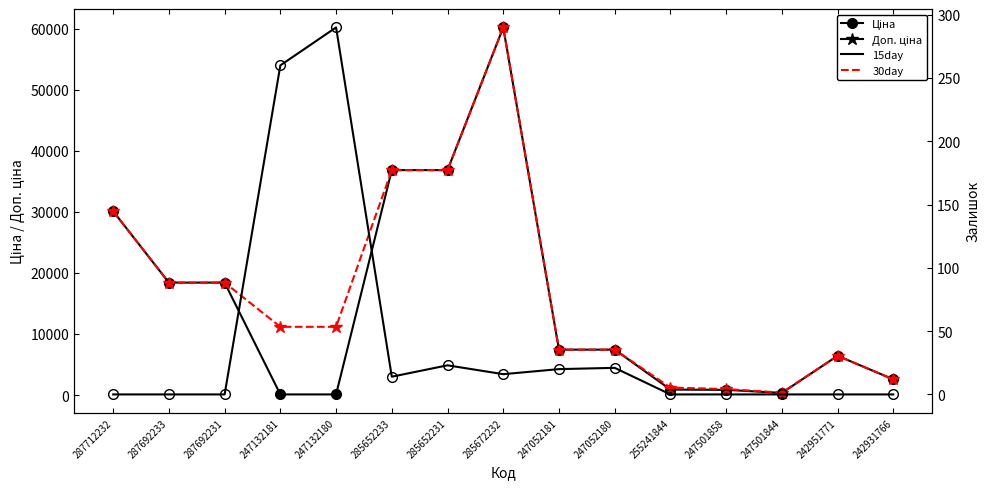

How many lines are shown in the chart?

3